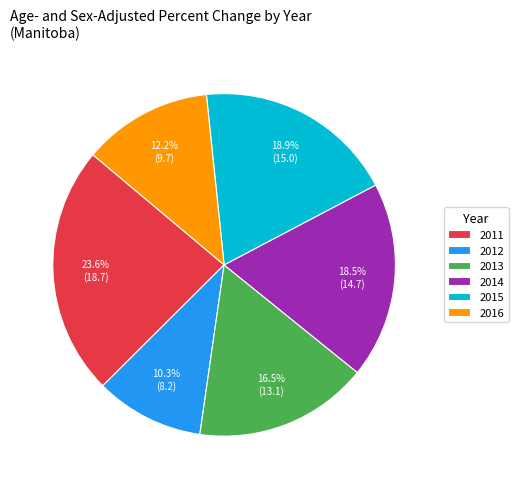

Is 2012 the majority of the pie?

No